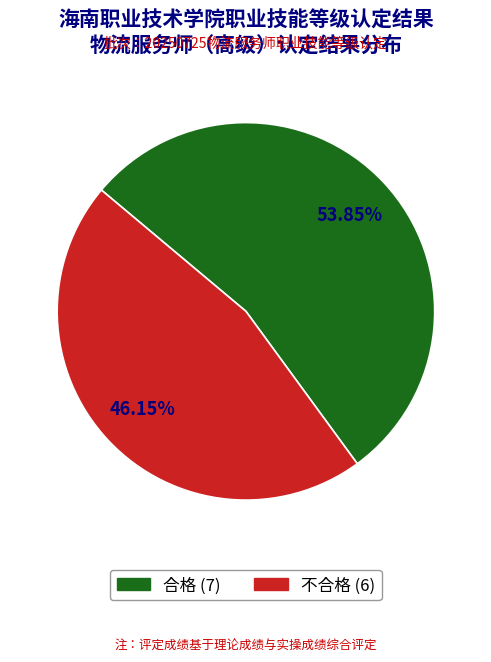

Which category accounts for the majority?

合格